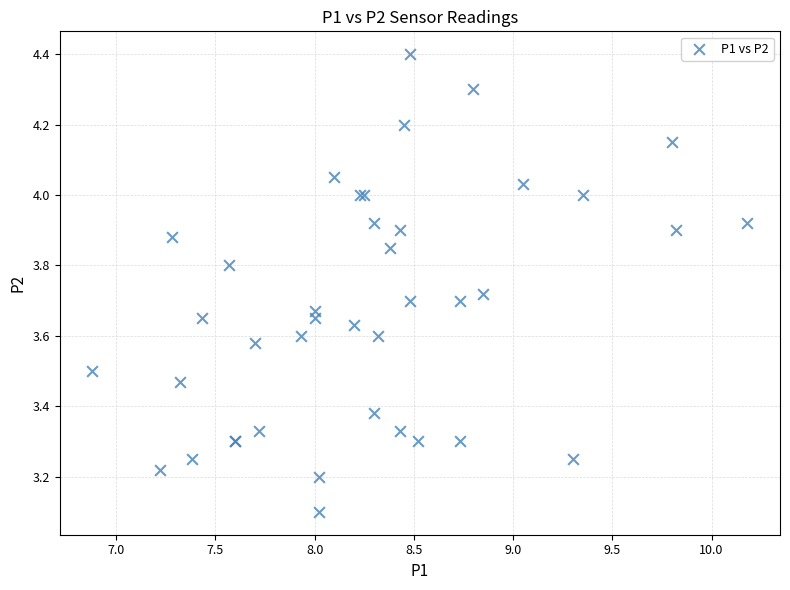

What Y value in the scatter plot is closest to 3?

3.1